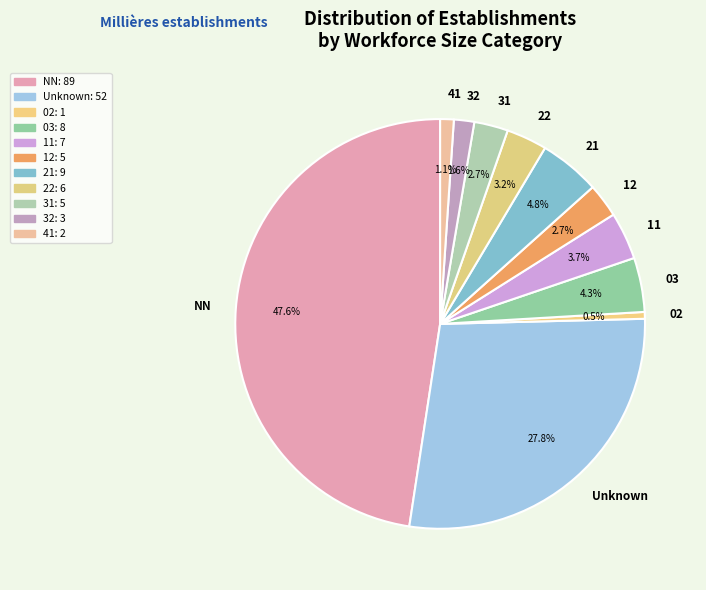

The 12 slice represents 3% of the pie. True or false?

True